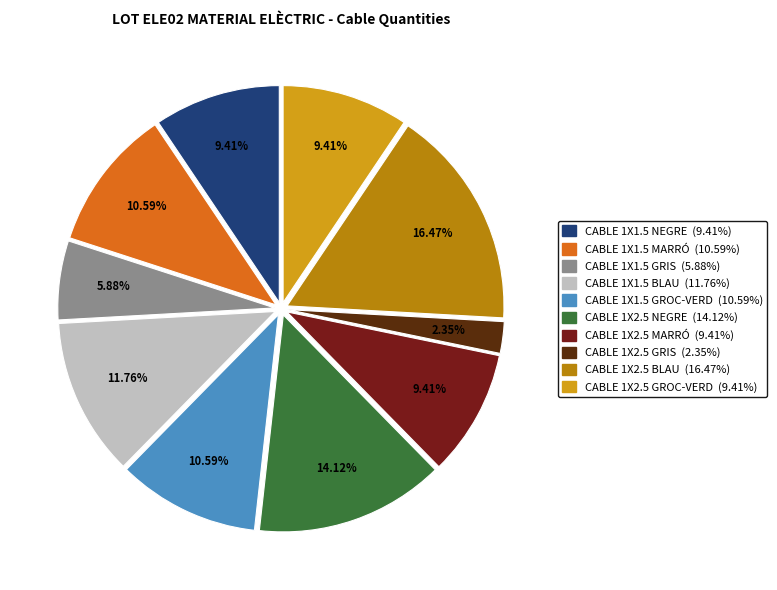

How many slices are in this pie chart?

10